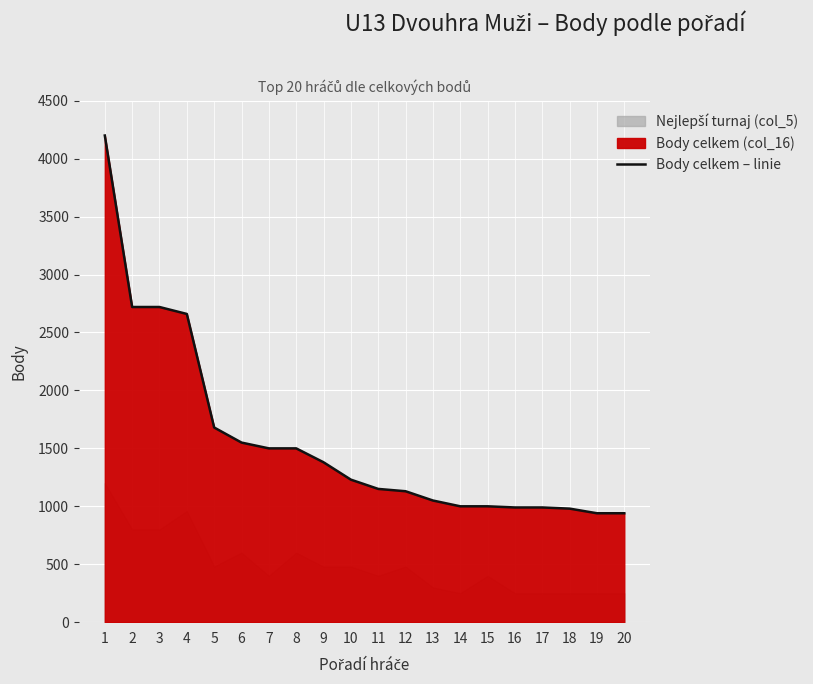

Where is the data nearest to the value 2570?

4